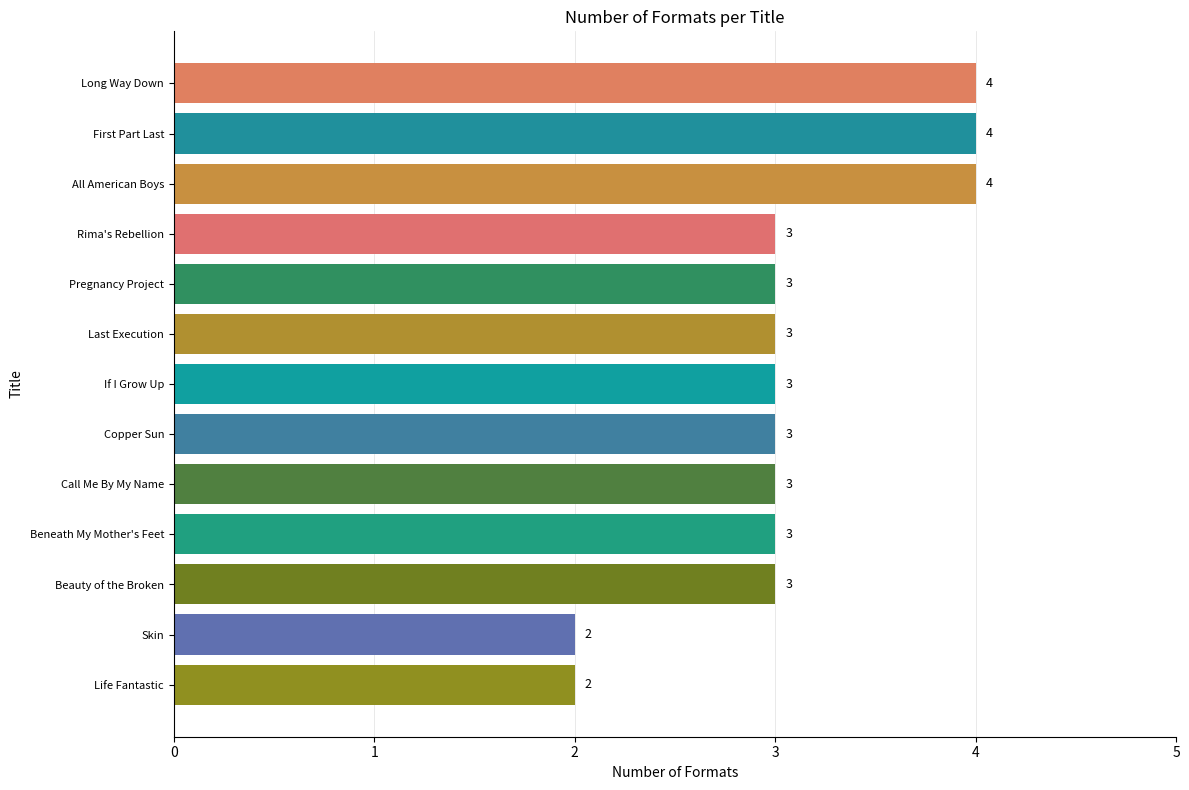

What is the sum of the values at Beauty of the Broken and First Part Last?

7